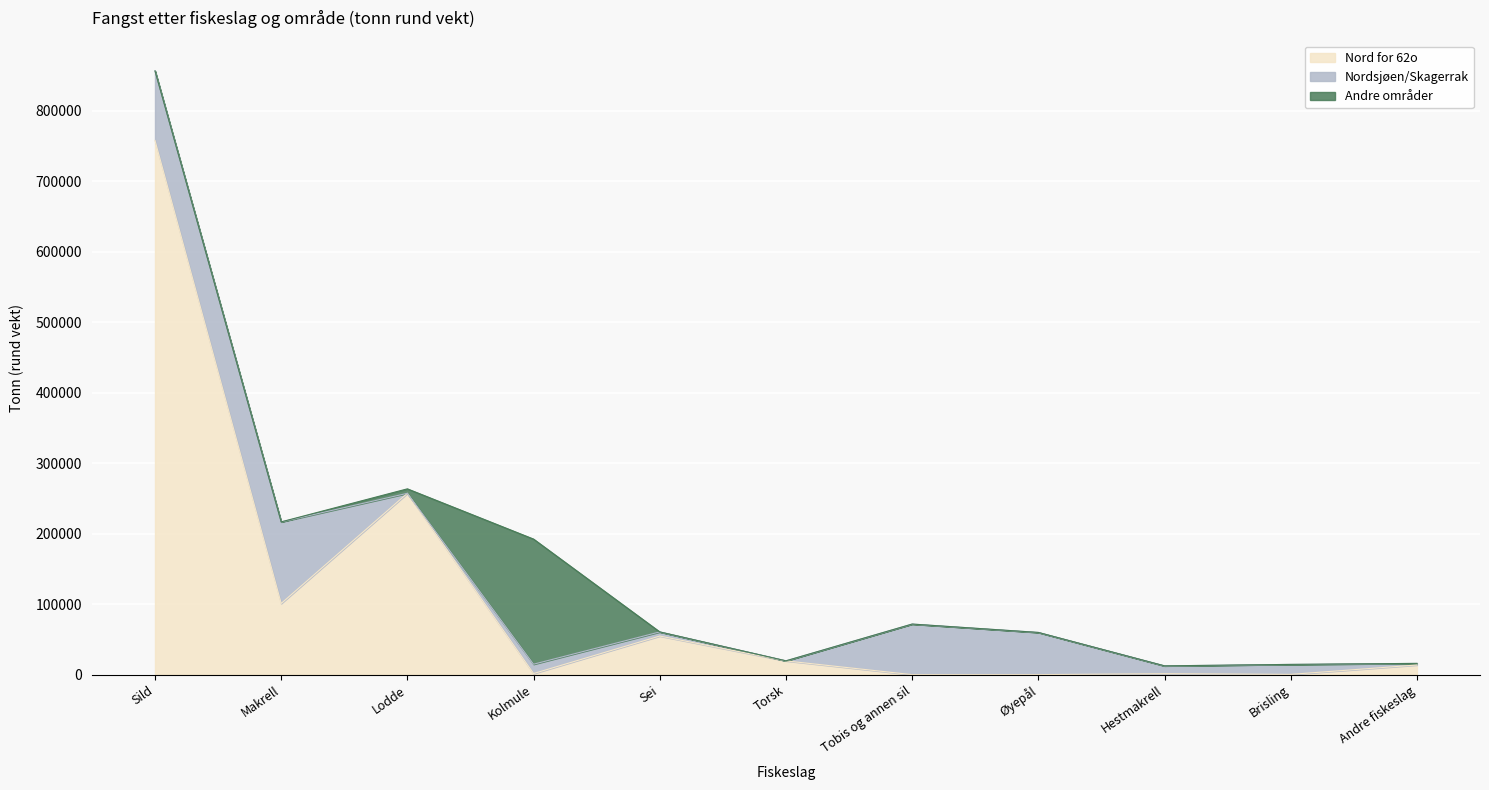

Between which two adjacent categories do Andre områder and Nord for 62o first intersect?

Lodde and Kolmule